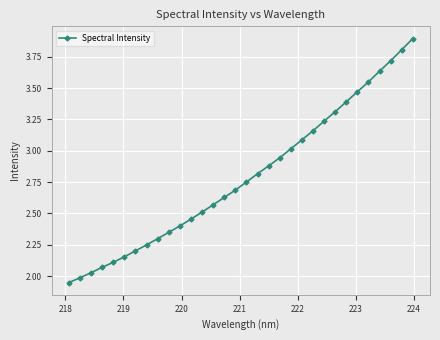

What is the sum of all values?

89.3